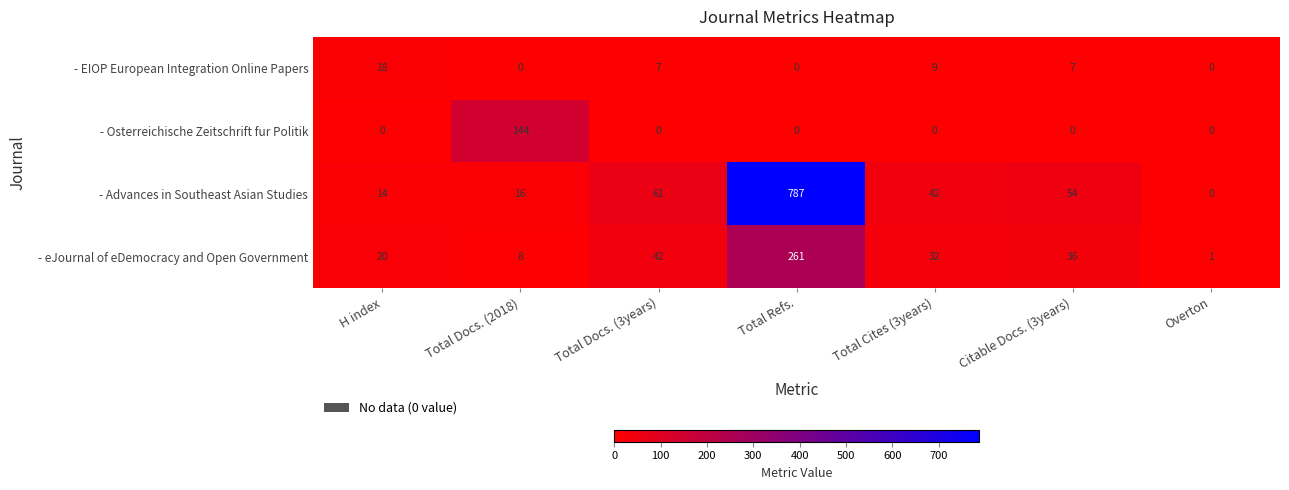

Which series has the largest total across all categories?

- Advances in Southeast Asian Studies